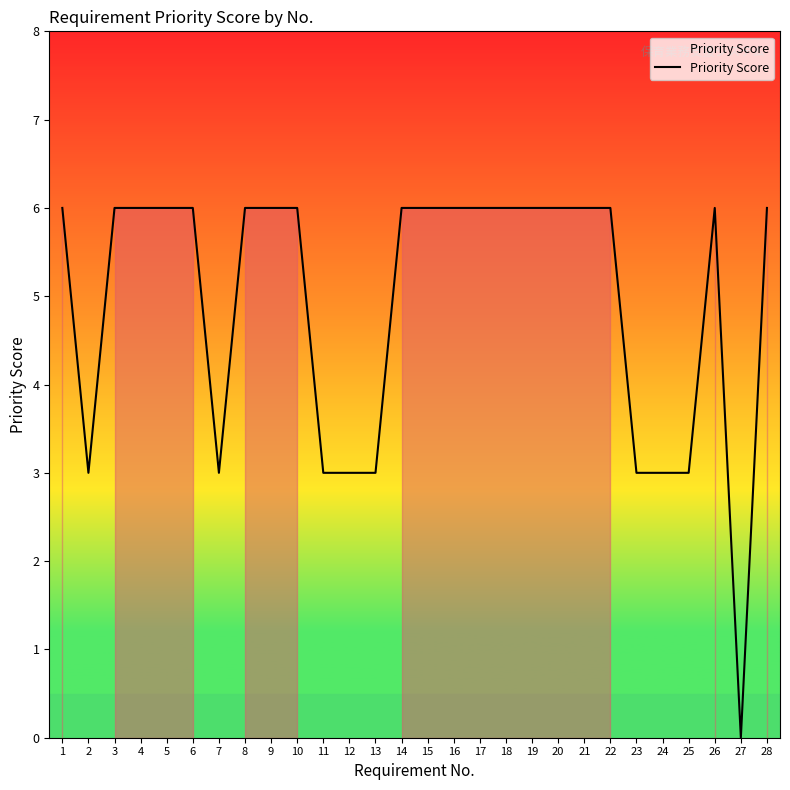

What is the change in value from 3 to 13?

-3